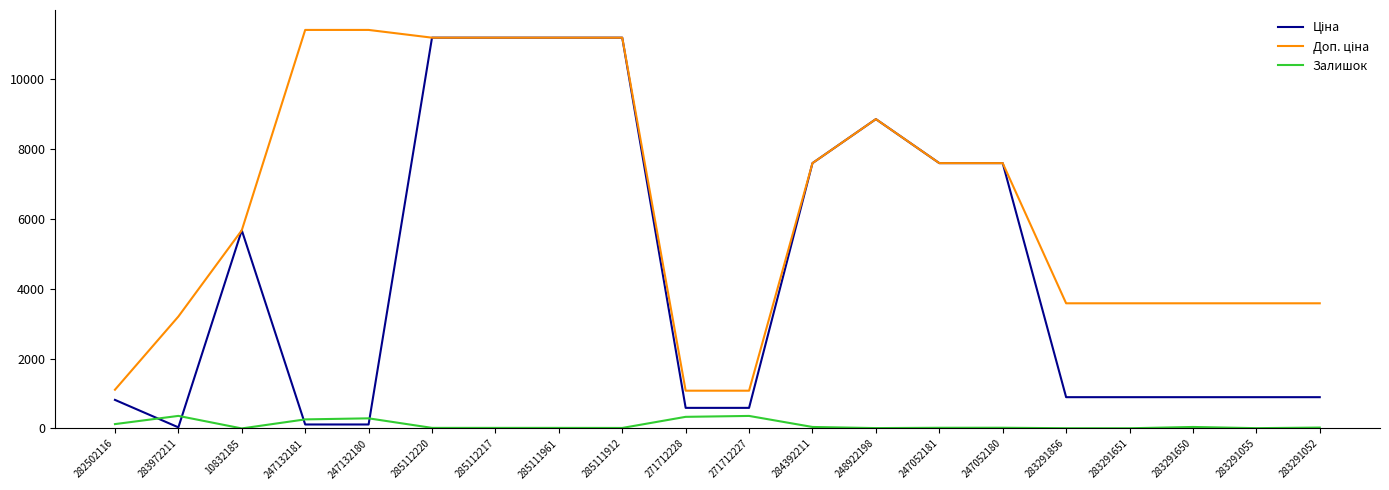

What is the greatest value displayed?

11410.0